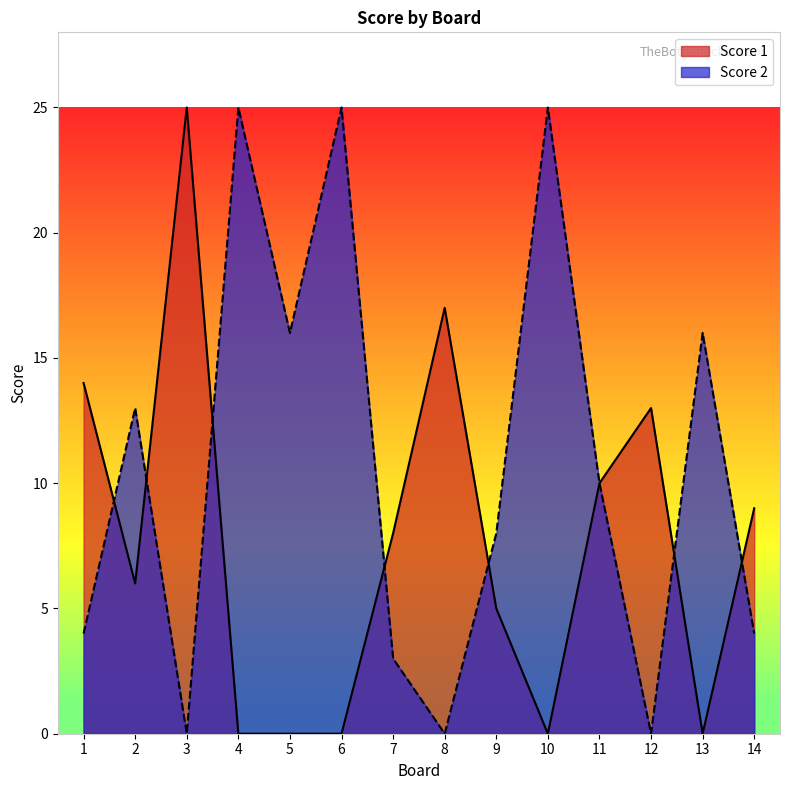

Which series has the largest total across all categories?

Score 2